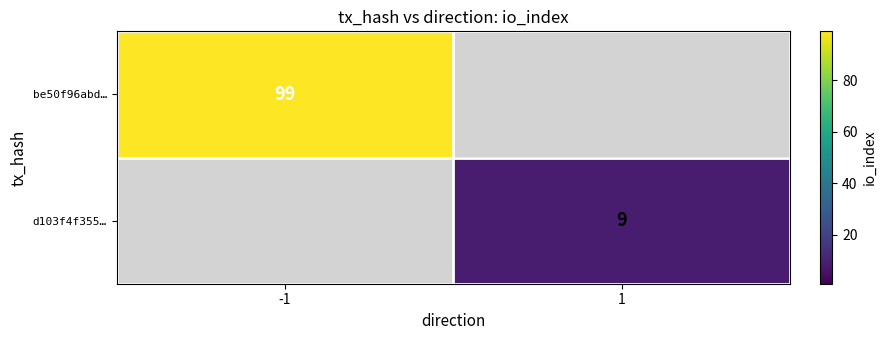

At which category does the chart reach its peak across all series?

-1